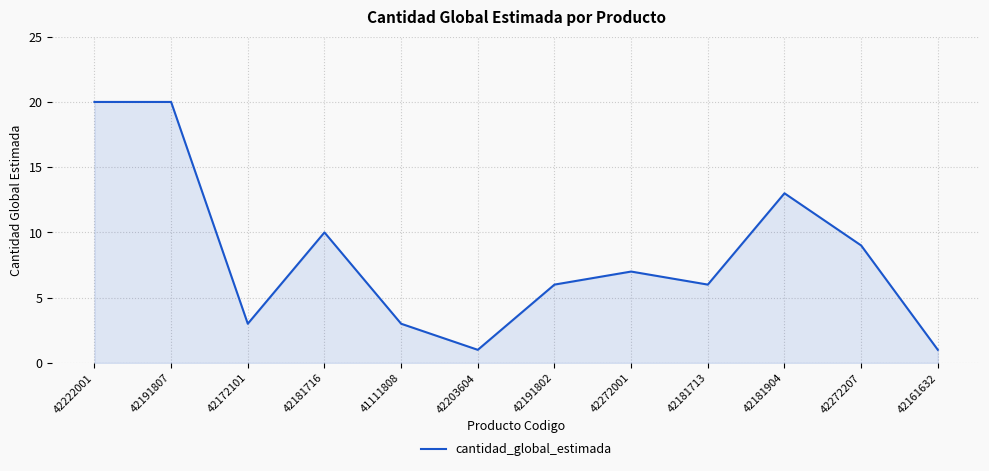

The chart shows a value of 3 at 42181716. True or false?

False